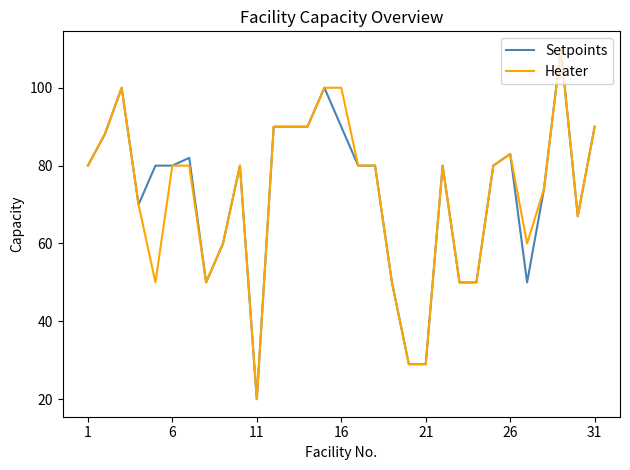

What is the maximum value for Heater?

110